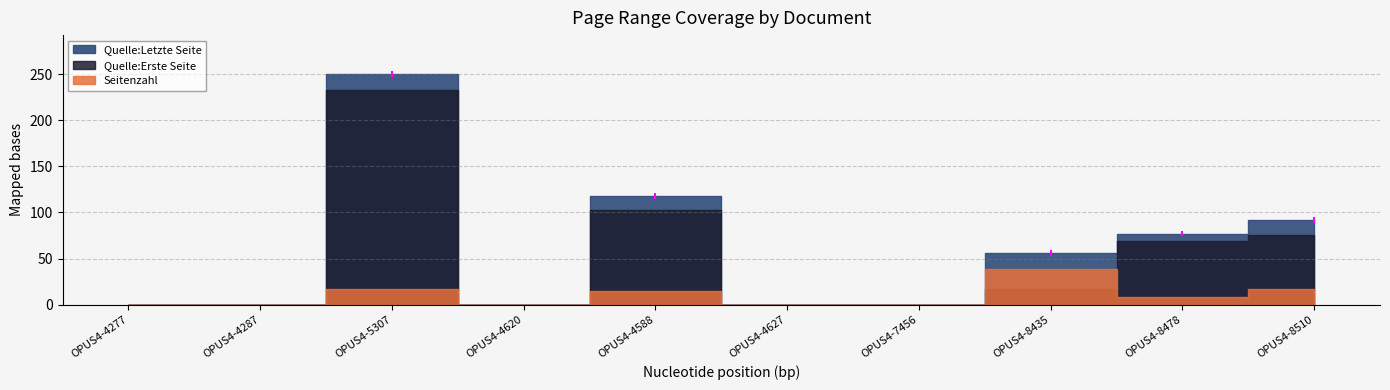

What is the difference between the second highest and second lowest values in the Seitenzahl series?

17